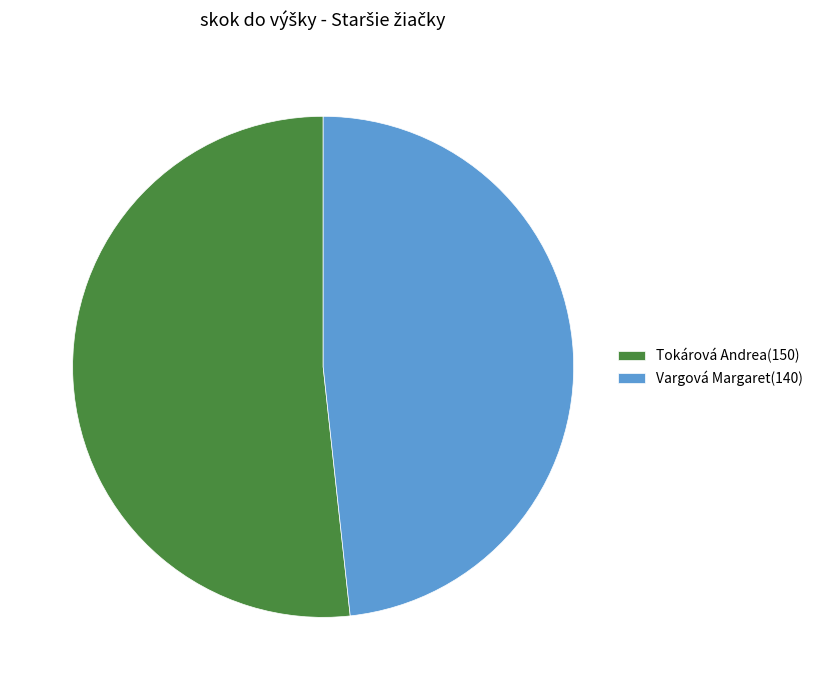

True or false: Vargová Margaret accounts for 48% of the total.

True